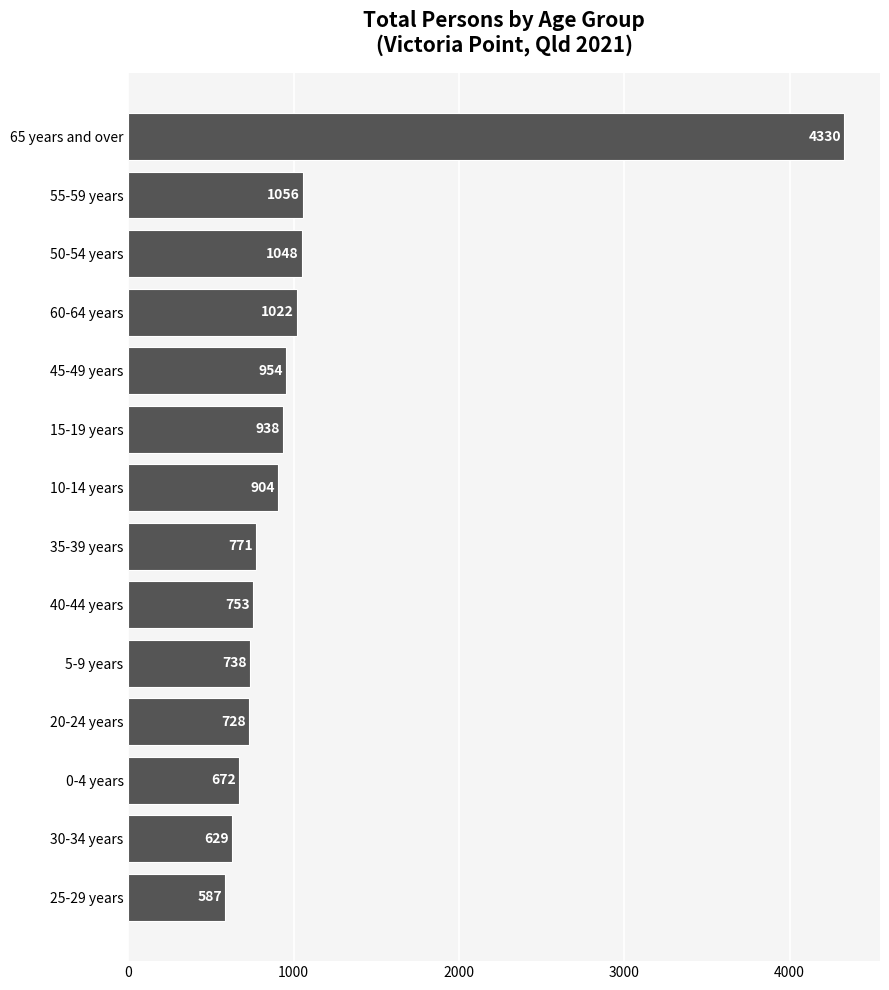

Approximately how many times larger is the value at 5-9 years compared to 50-54 years?

0.7